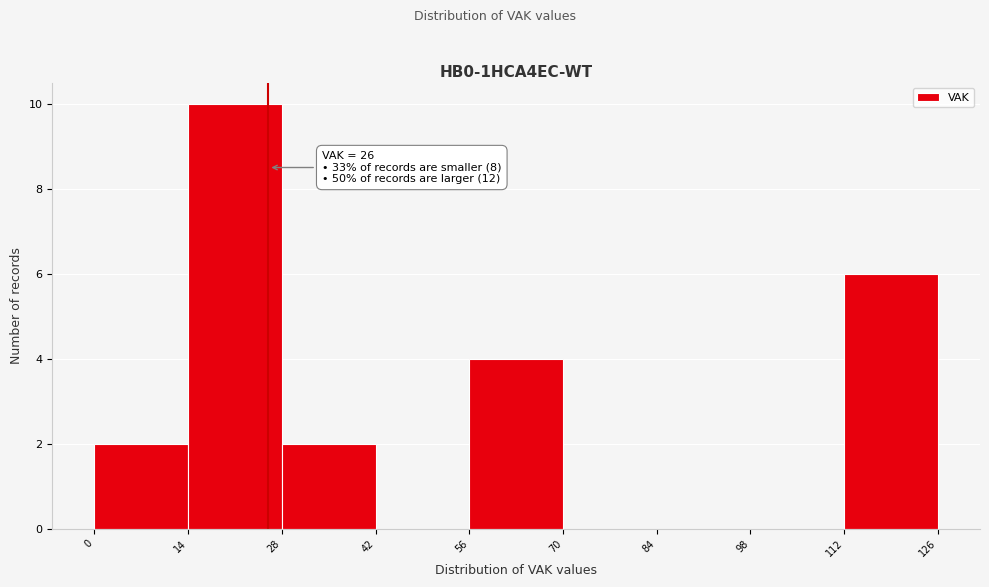

Over which range of the x-axis is the bar tallest?

14 to 28